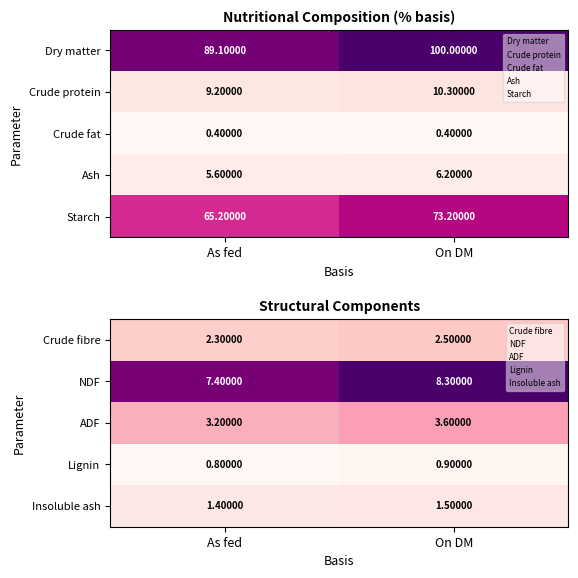

List the labels in order of NDF value, smallest first.

As fed, On DM